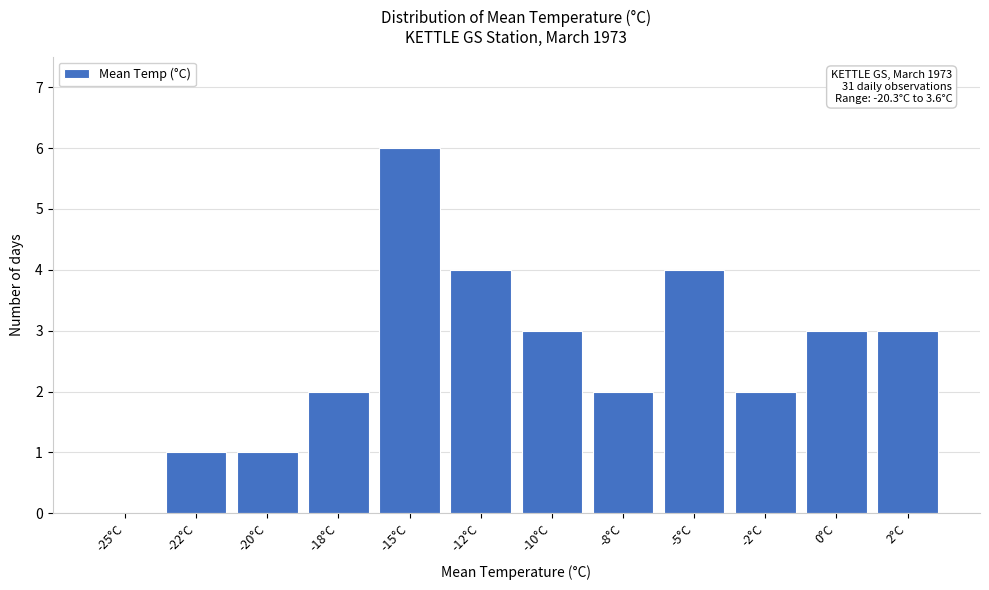

Reading left to right, transcribe all the data shown in this chart.

-25°C=0	-22°C=1	-20°C=1	-18°C=2	-15°C=6	-12°C=4	-10°C=3	-8°C=2	-5°C=4	-2°C=2	0°C=3	2°C=3